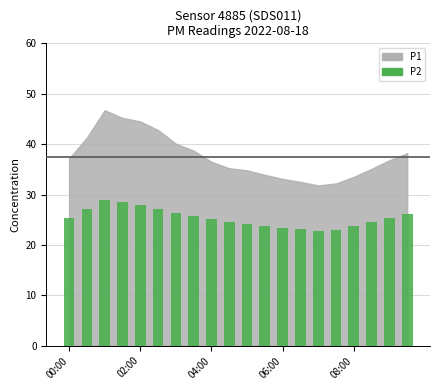

What is the sum of all values?

506.8